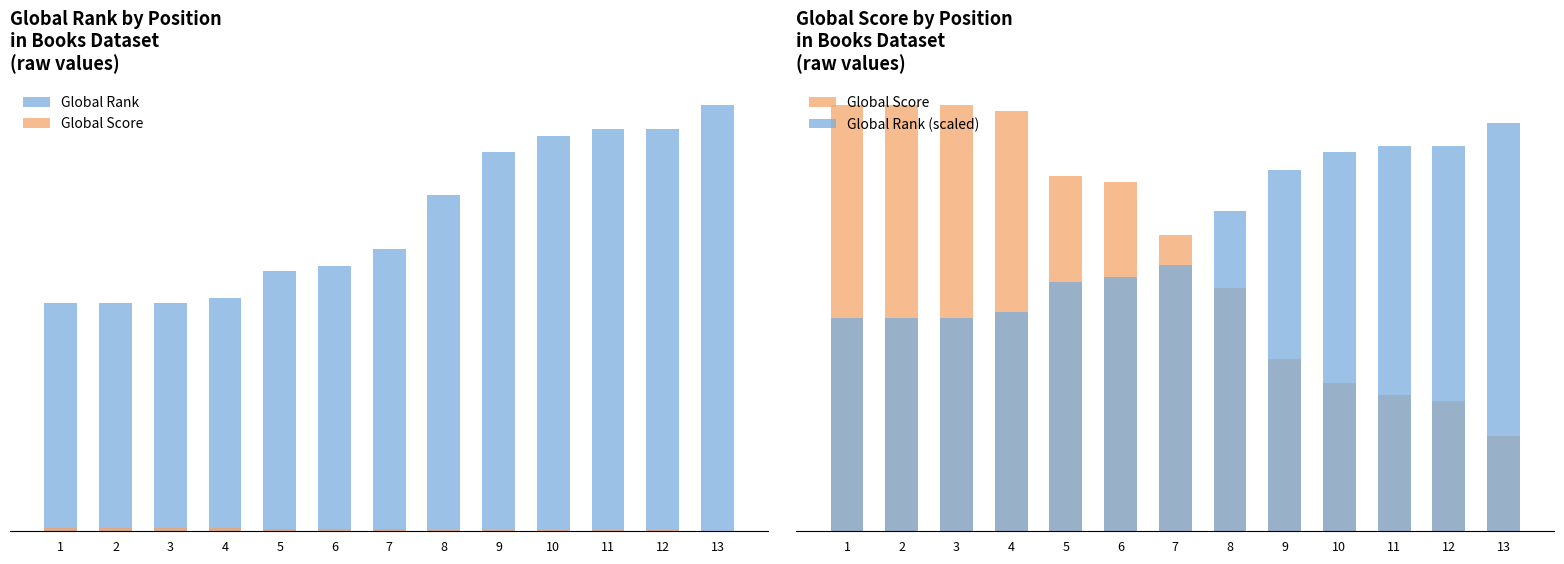

Reading right to left, what are all the values shown in this chart?

Global Rank: 10374	9778	9773	9610	9226	8179	6876	6457	6320	5678	5541	5541	5541
Global Score: 16	22	23	25	29	41	50	59	60	71	72	72	72
Global Rank (scaled): 69	65	65	64	61	54	45	43	42	37	36	36	36